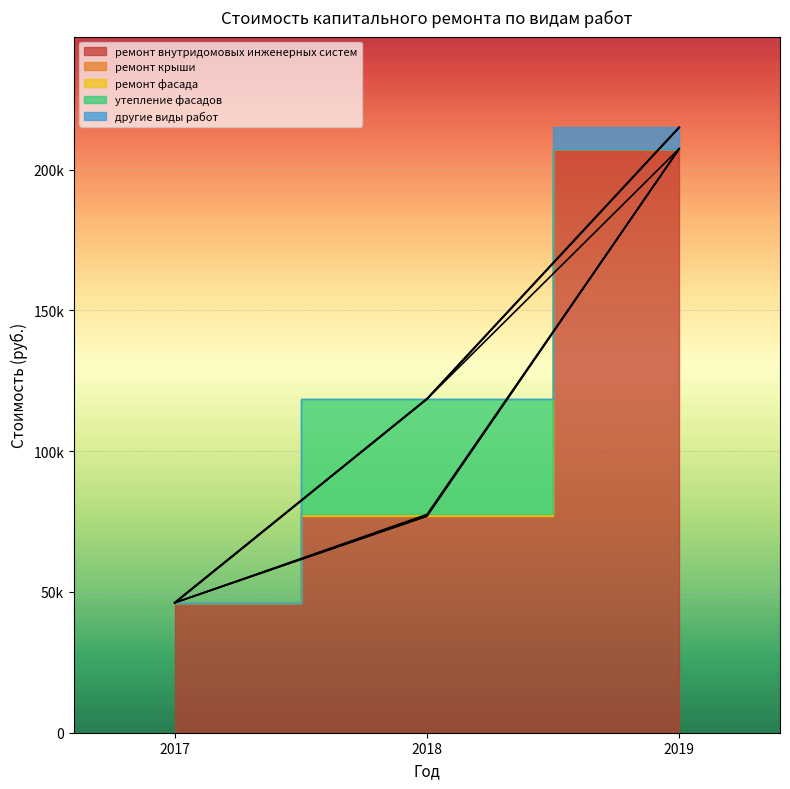

The value of ремонт внутридомовых инженерных систем at 2017 is 24723.3. True or false?

False